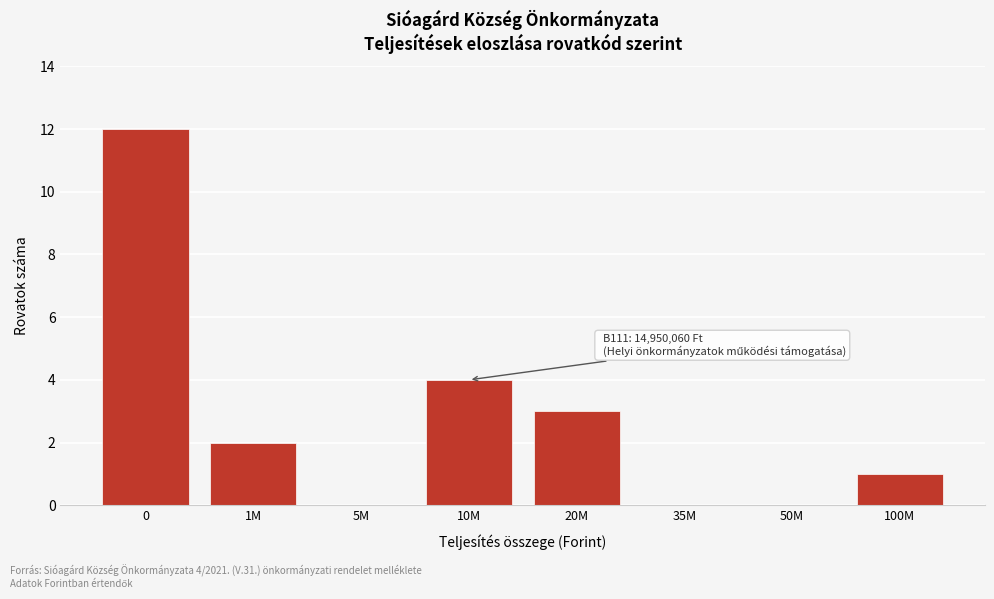

Reading left to right, extract all data points from this chart.

0=12	1M=2	5M=0	10M=4	20M=3	35M=0	50M=0	100M=1